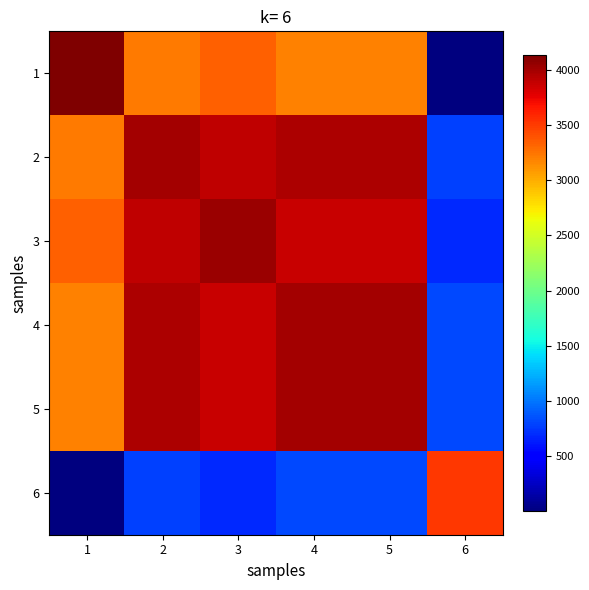

Reading right to left, extract all data points from this chart.

1: 6=0.0	5=3193.3	4=3186.4	3=3345.1	2=3227.7	1=4137.0
2: 6=779.3	5=3972.6	4=3965.7	3=3906.6	2=4007.0	1=3227.7
3: 6=678.9	5=3872.2	4=3865.3	3=4024.0	2=3906.6	1=3345.1
4: 6=814.6	5=3995.1	4=4001.0	3=3865.3	2=3965.7	1=3186.4
5: 6=808.7	5=4002.0	4=3995.1	3=3872.2	2=3972.6	1=3193.3
6: 6=3510.0	5=808.7	4=814.6	3=678.9	2=779.3	1=0.0